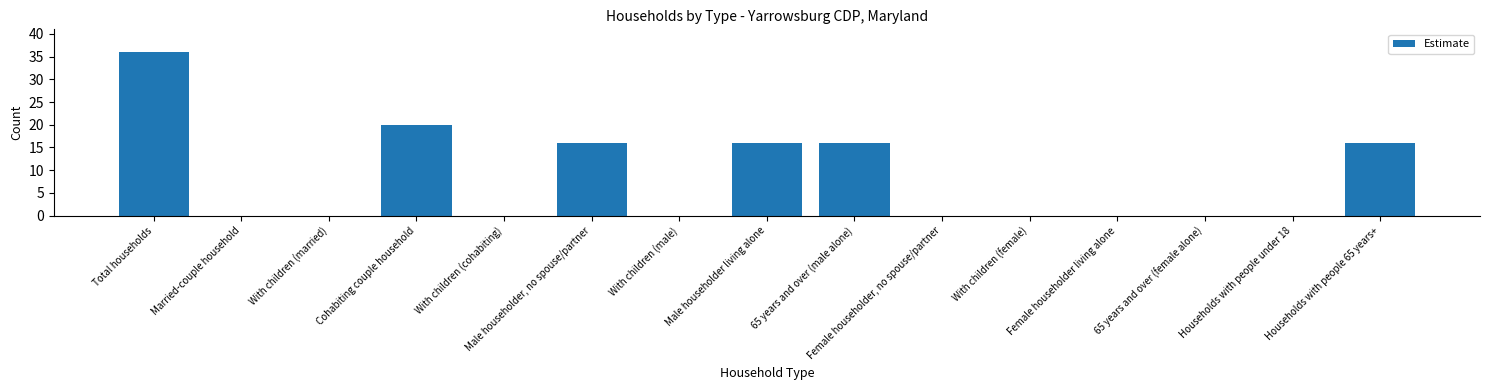

Does the chart contain stacked bars?

No